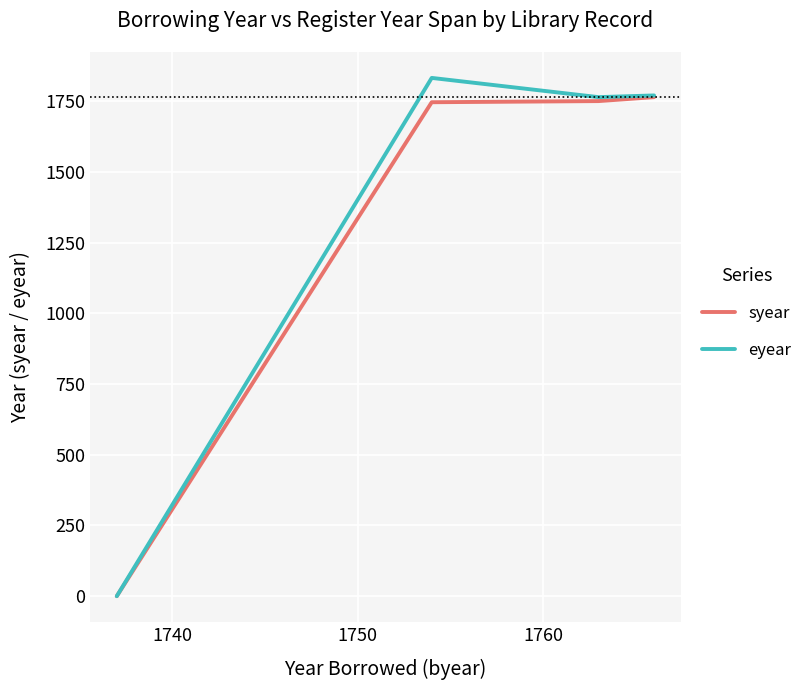

At how many categories does at least one series exceed 575?

3